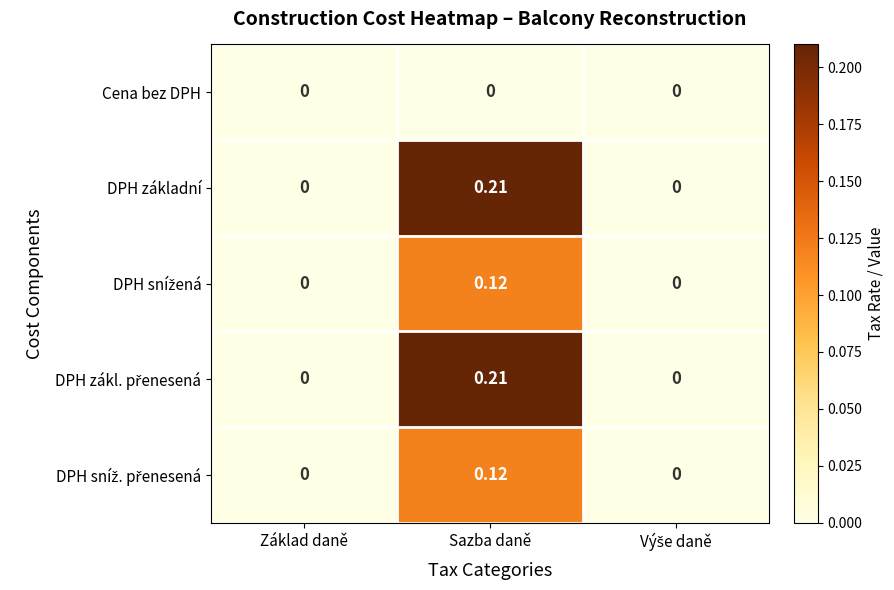

Which category has the highest value across all series?

Sazba daně